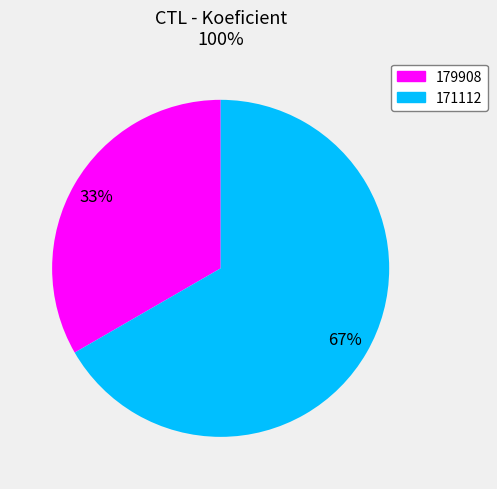

The 171112 slice represents 57% of the pie. True or false?

False